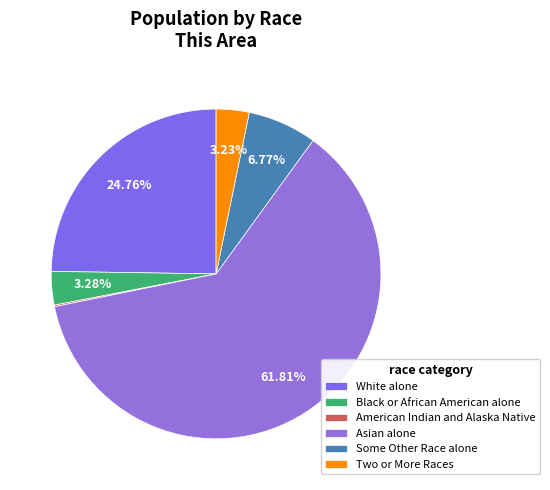

The Black or African American alone slice represents 3% of the pie. True or false?

True